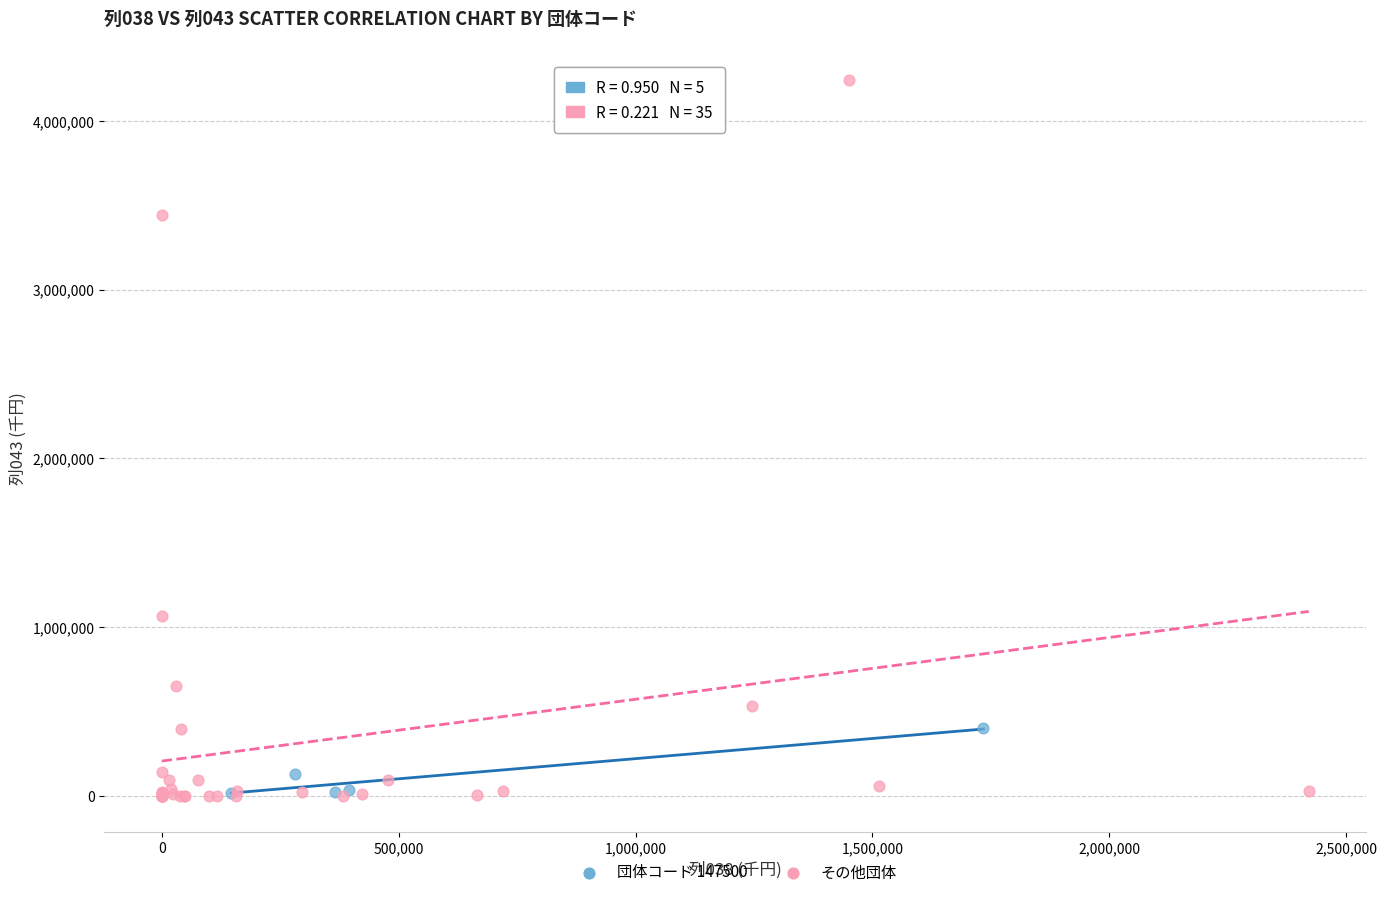

Which series contains the highest Y value?

その他団体